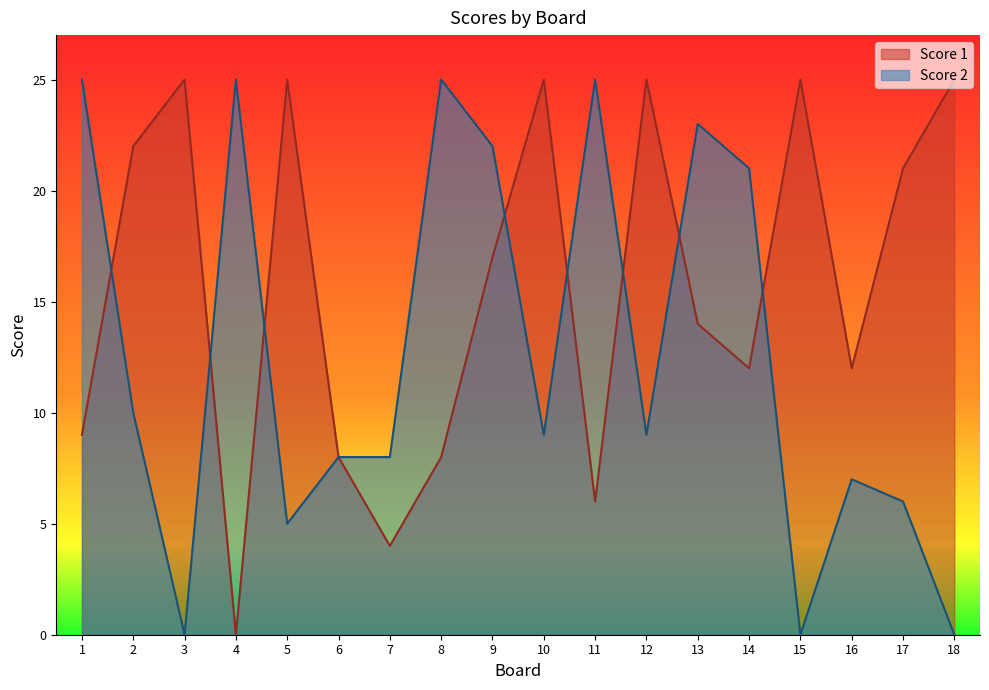

Is it true that Score 2 equals 13 at 6?

False